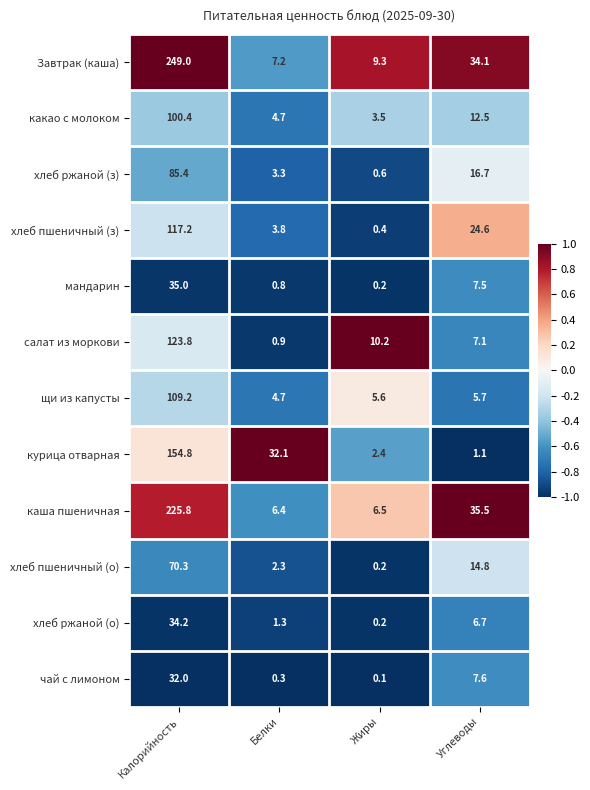

What is the difference between the second highest and second lowest values in the хлеб ржаной (з) series?

13.4